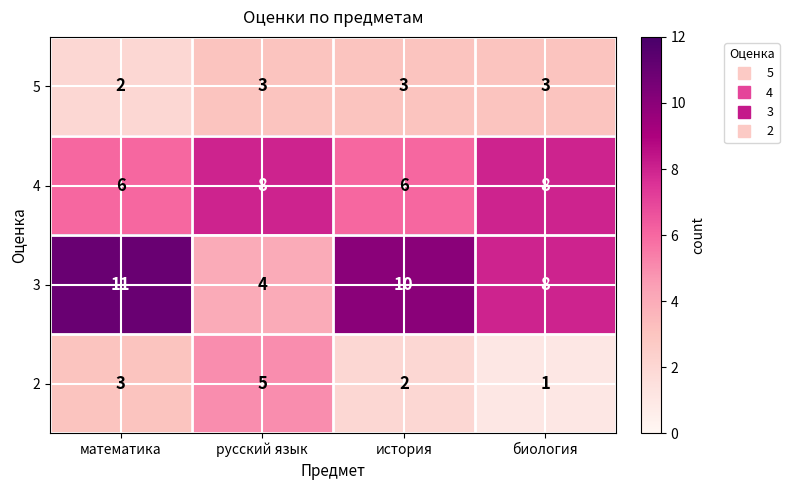

How many categories are shown in the chart?

4